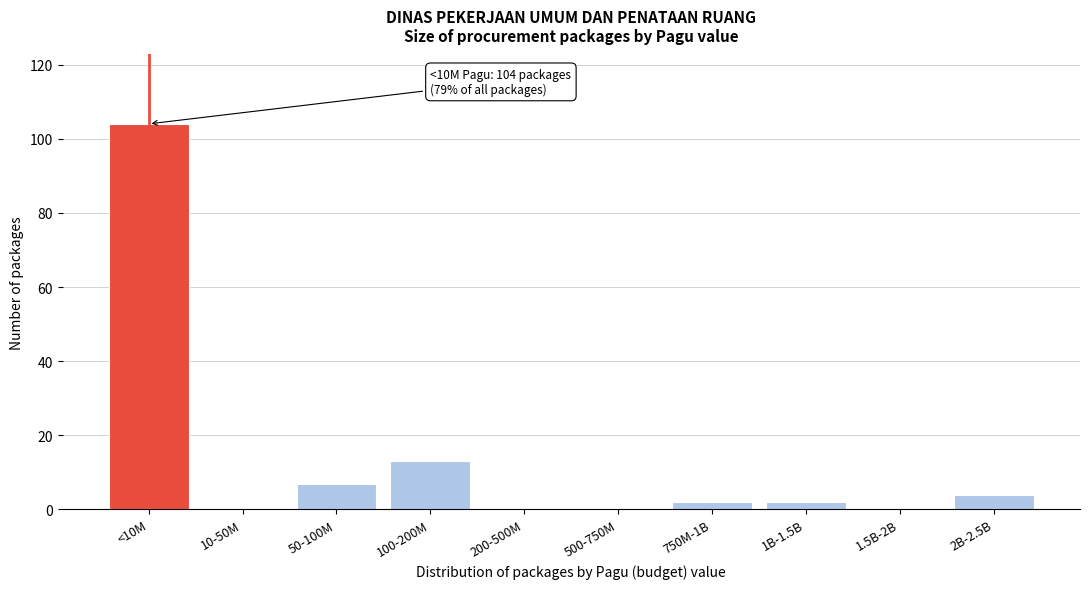

Reading left to right, what are all the values shown in this chart?

<10M=104	10-50M=0	50-100M=7	100-200M=13	200-500M=0	500-750M=0	750M-1B=2	1B-1.5B=2	1.5B-2B=0	2B-2.5B=4